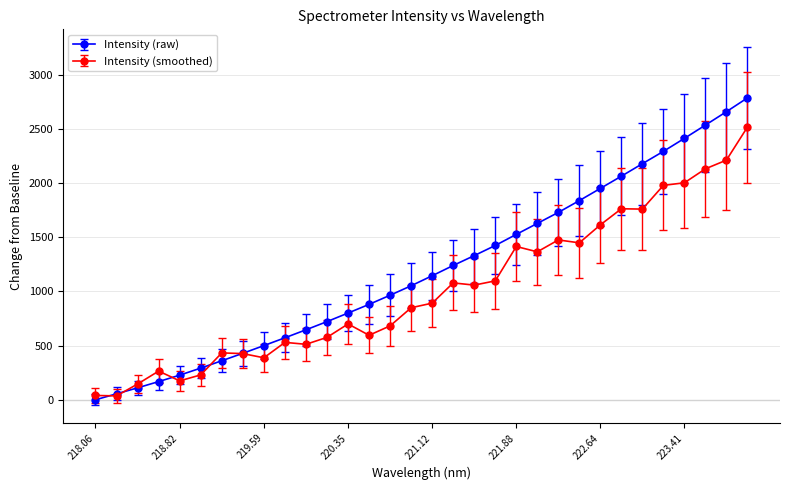

List the series in order of their peak value, highest first.

Intensity (raw), Intensity (smoothed)